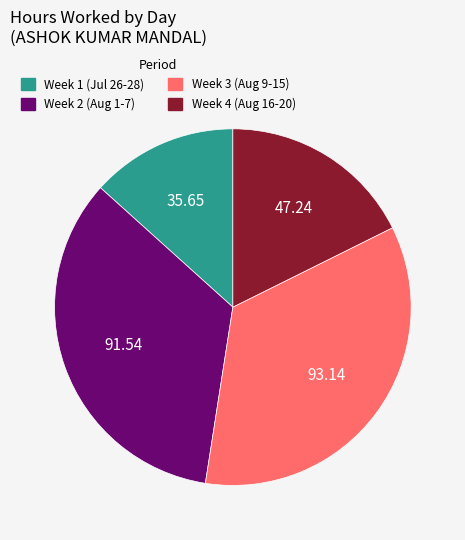

Is there any slice that represents more than half of the pie?

No